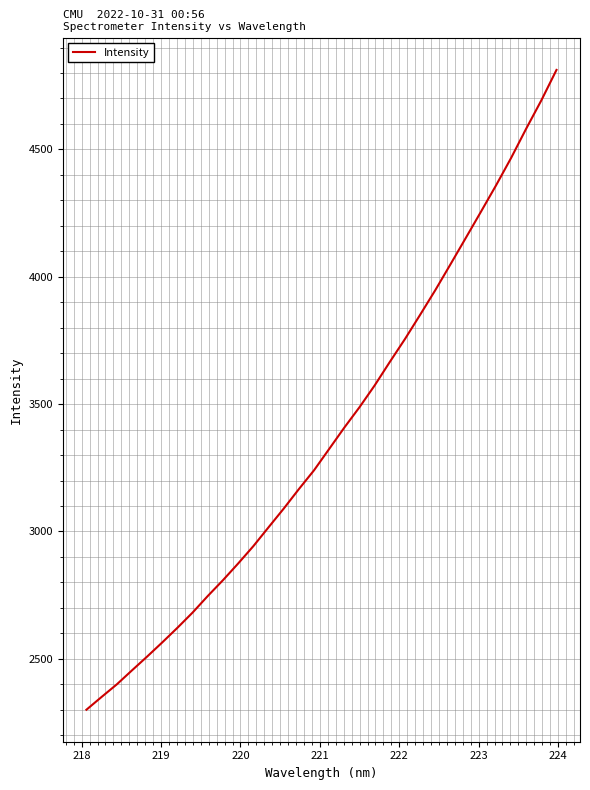

What is the sum of all values?

108146.7